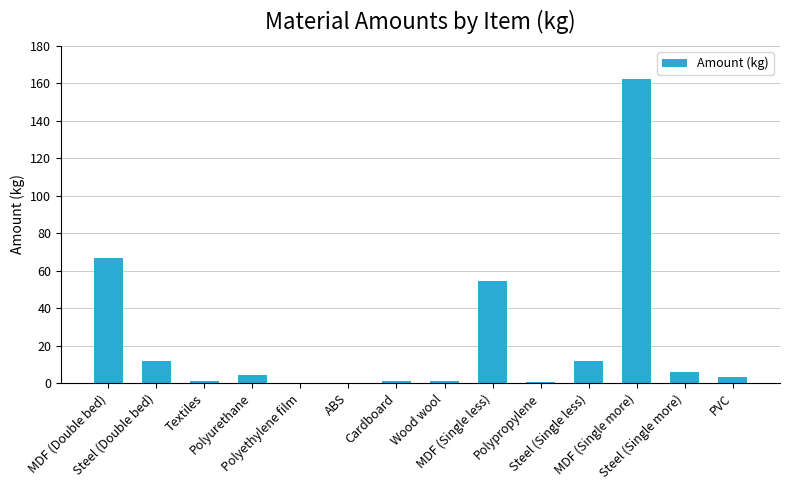

Which has a higher value, MDF (Single more) or Polyethylene film?

MDF (Single more)